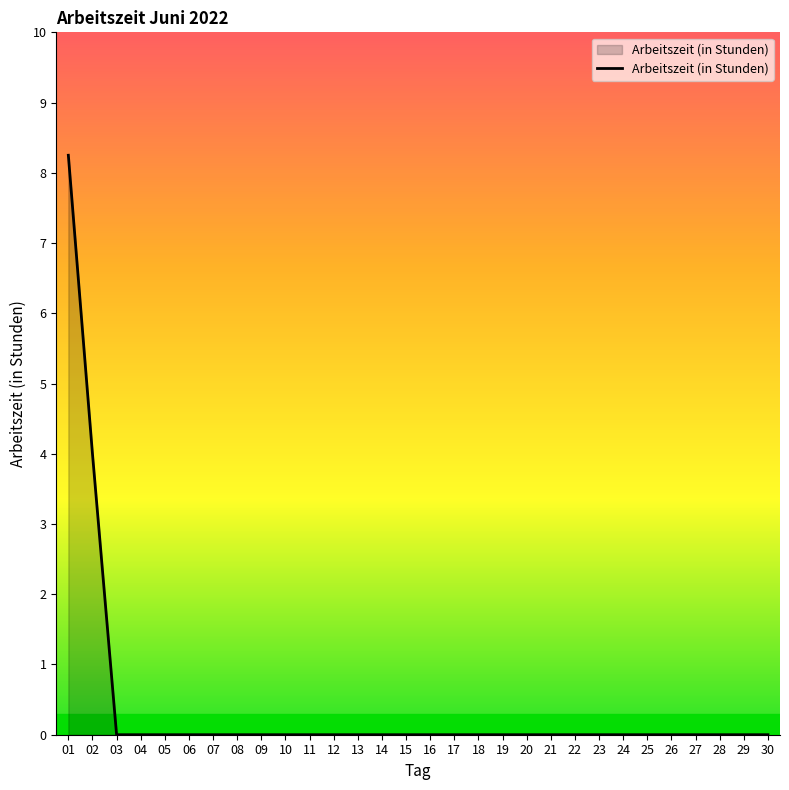

What is the average value?

0.4